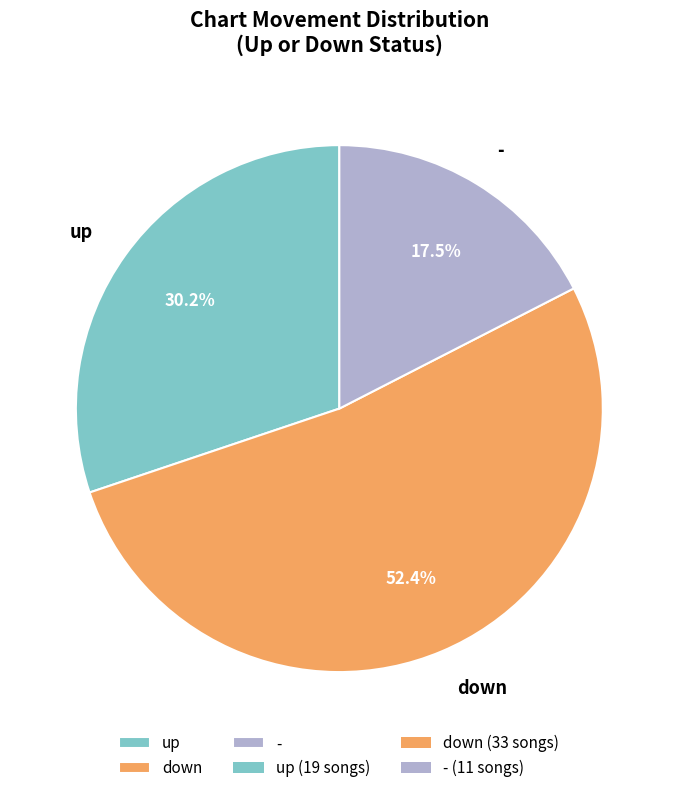

Which slice is the largest?

down